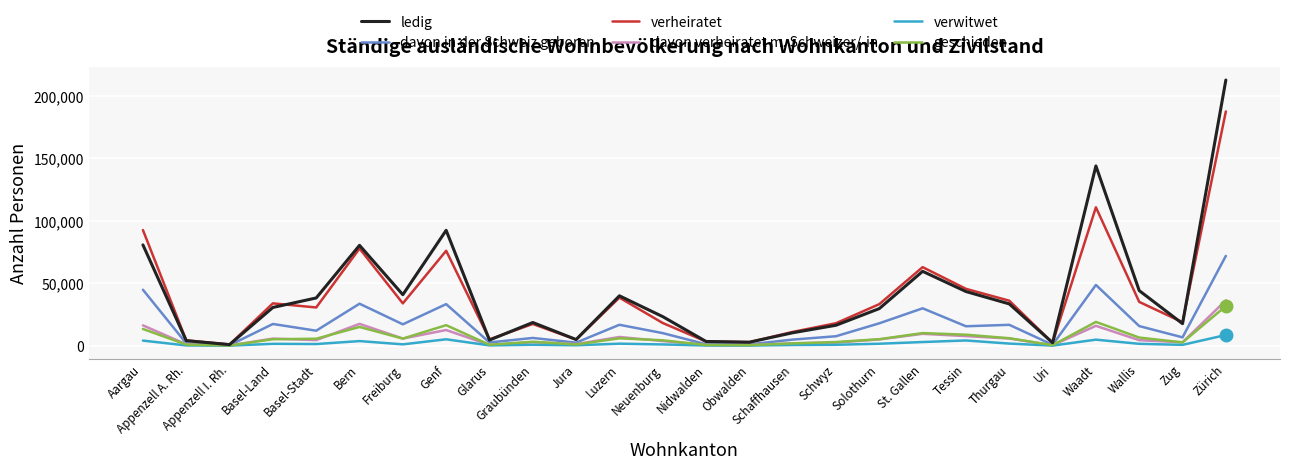

The value of verwitwet at Basel-Land is 1475. True or false?

True